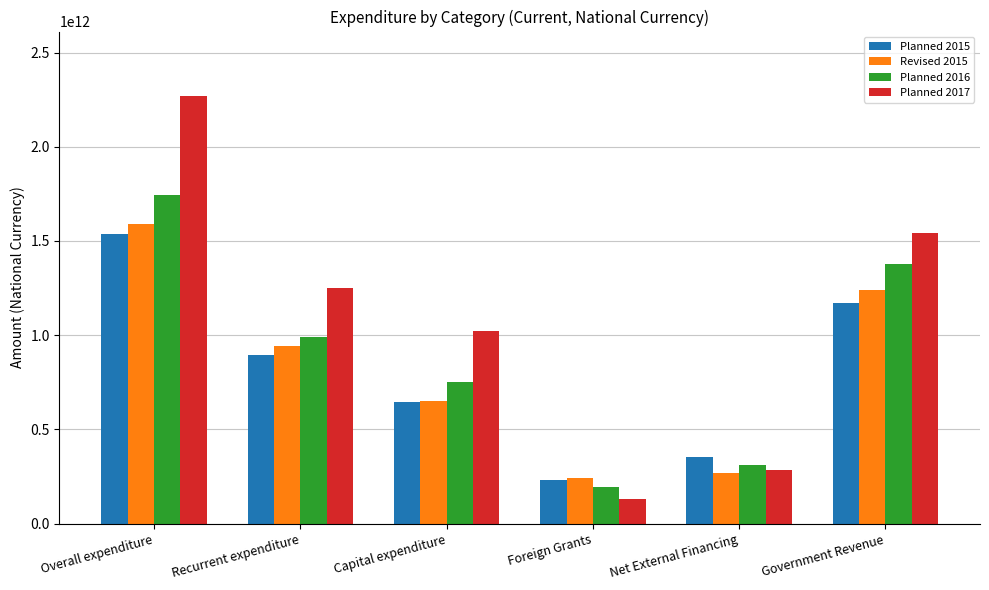

Which series changed the most between Capital expenditure and Foreign Grants?

Planned 2017